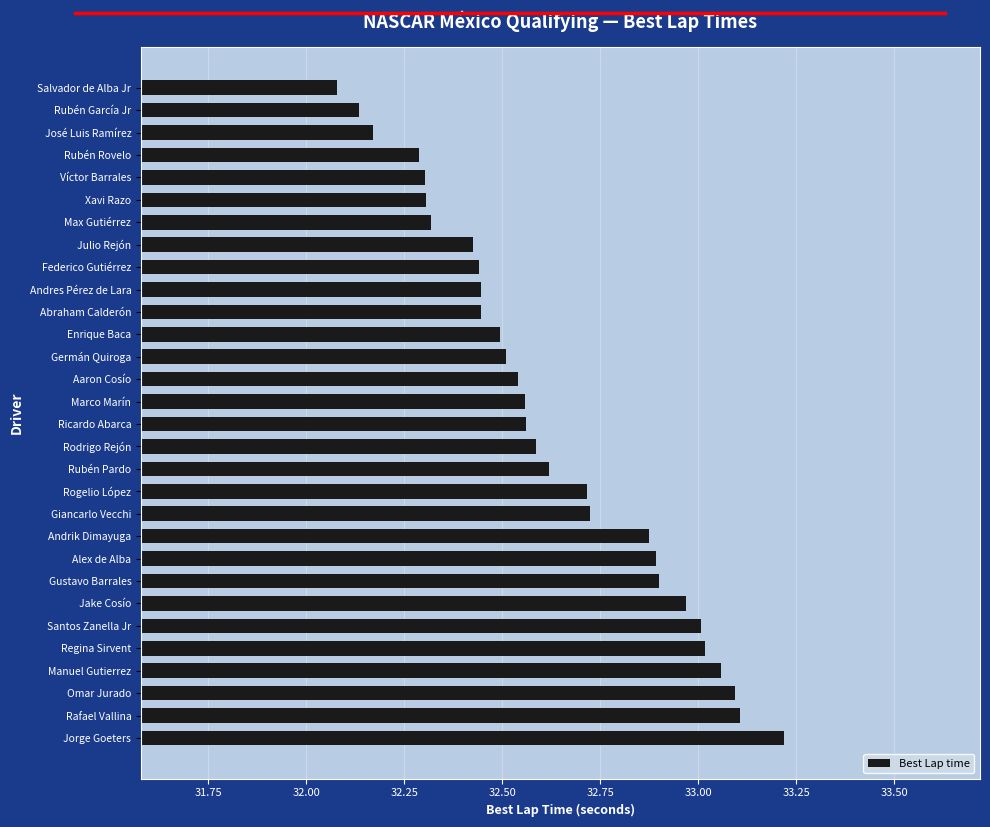

Where is the data nearest to the value 32?

Salvador de Alba Jr